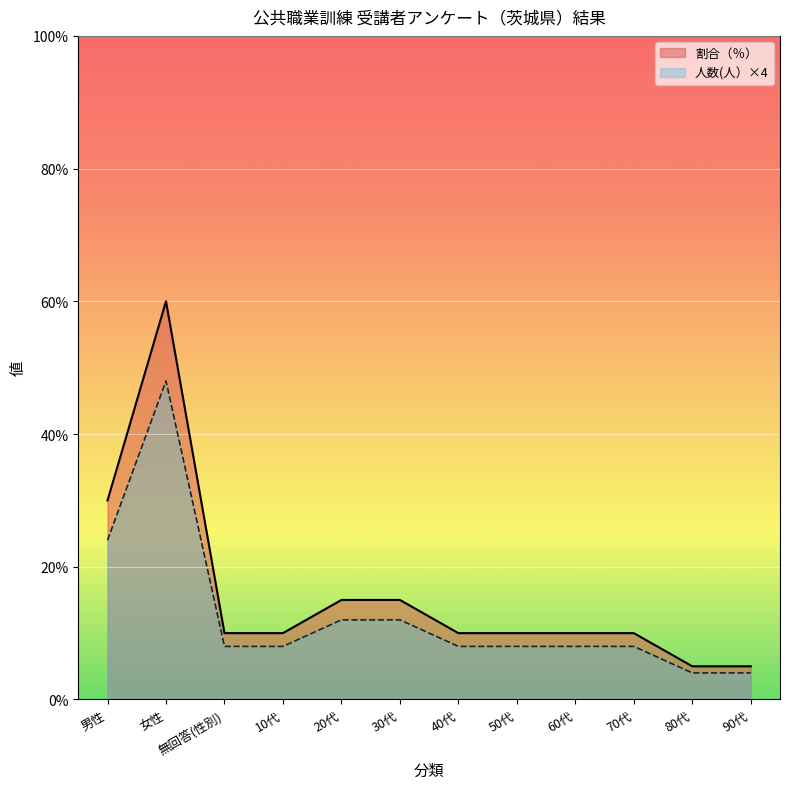

Read the 割合（％） value at 20代.

15